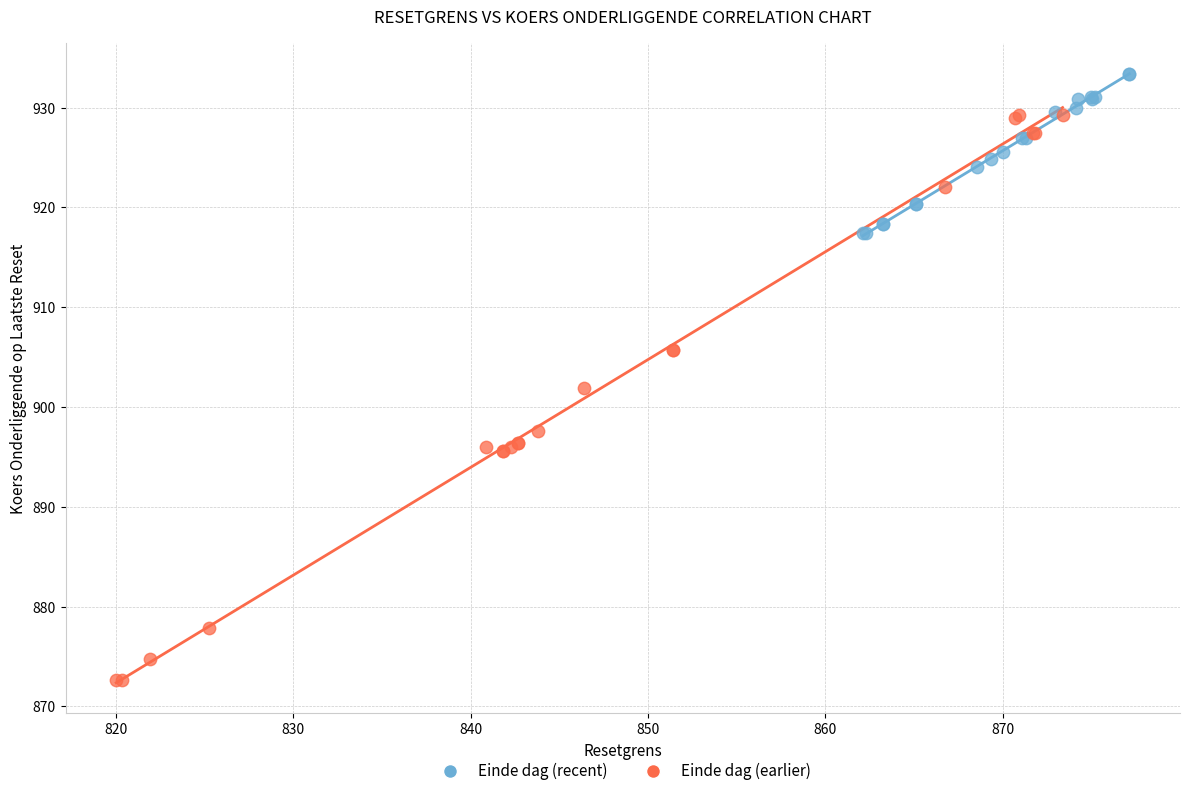

Which series contains the lowest Y value?

Einde dag (earlier)